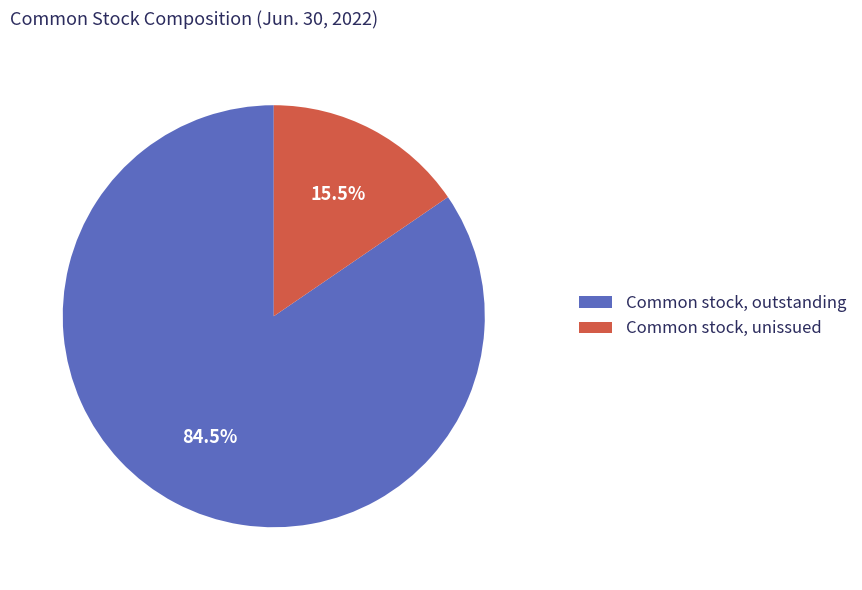

Does any single category account for the majority?

Yes